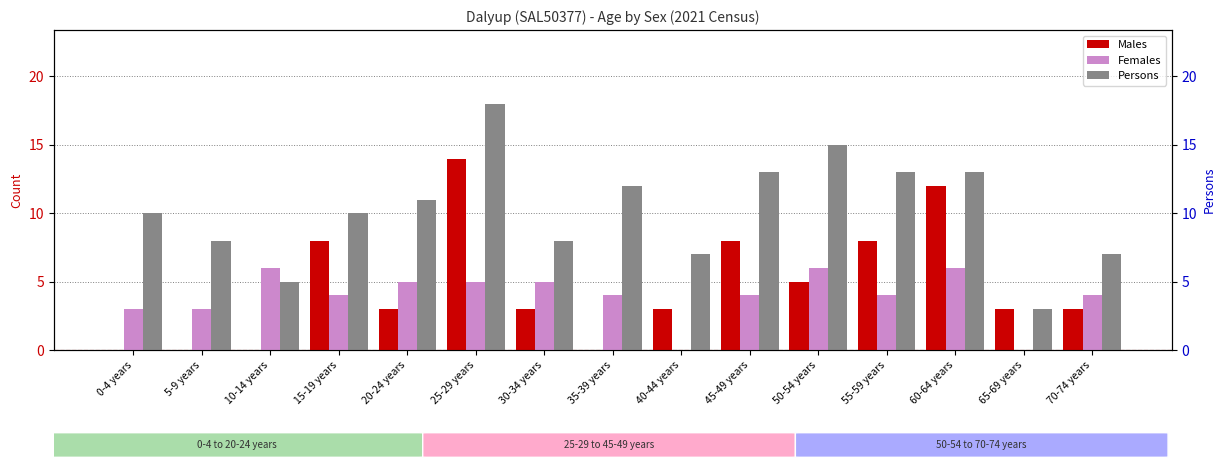

What is the label of the 7th bar from the left?

30-34 years